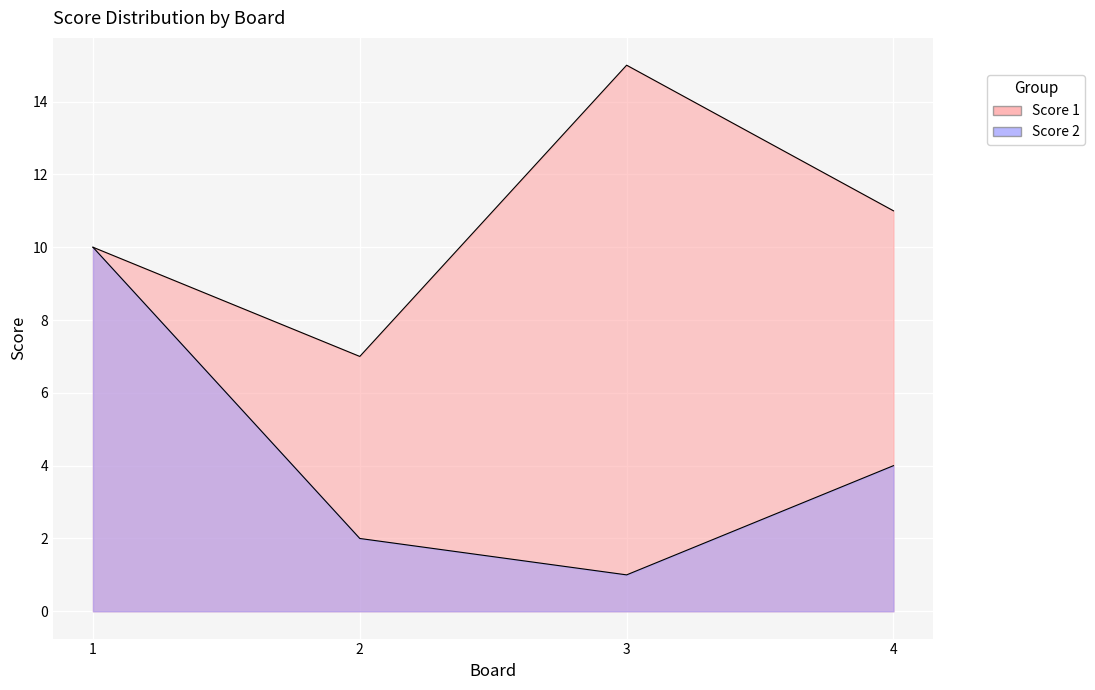

What is the average value of the Score 1 series?

11